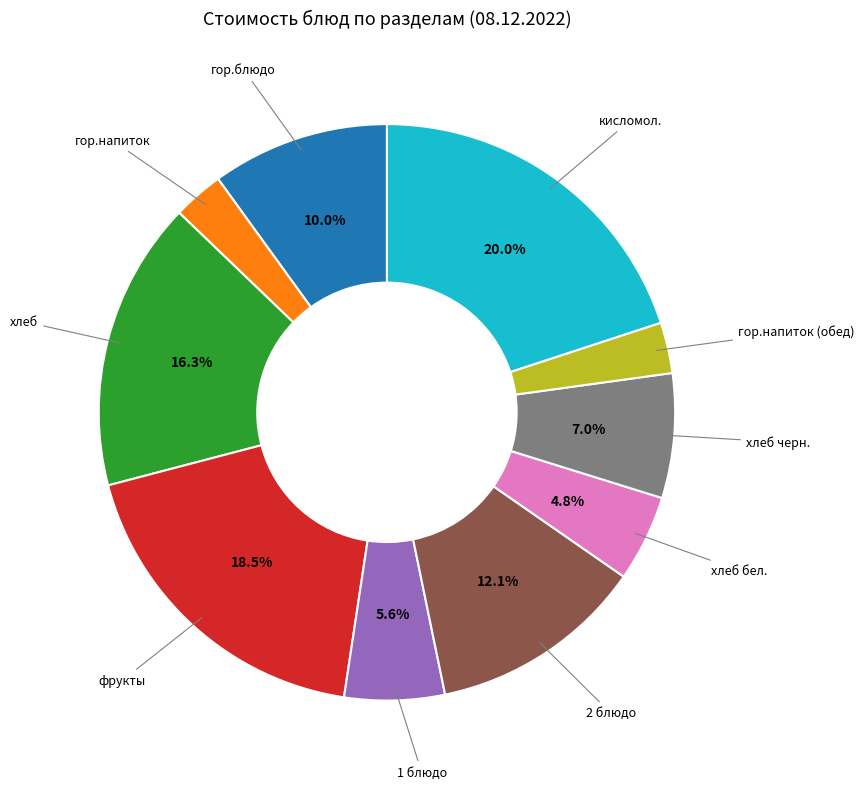

Is there a majority slice in this chart?

No